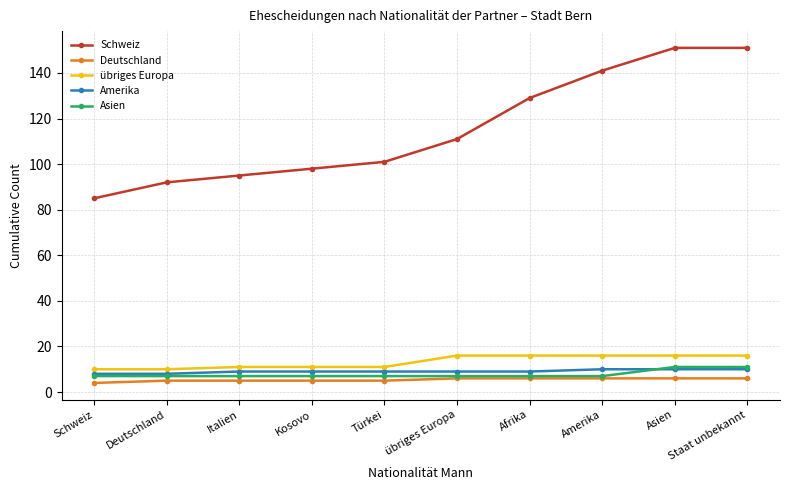

Between Italien and Asien, which series saw the biggest shift?

Schweiz